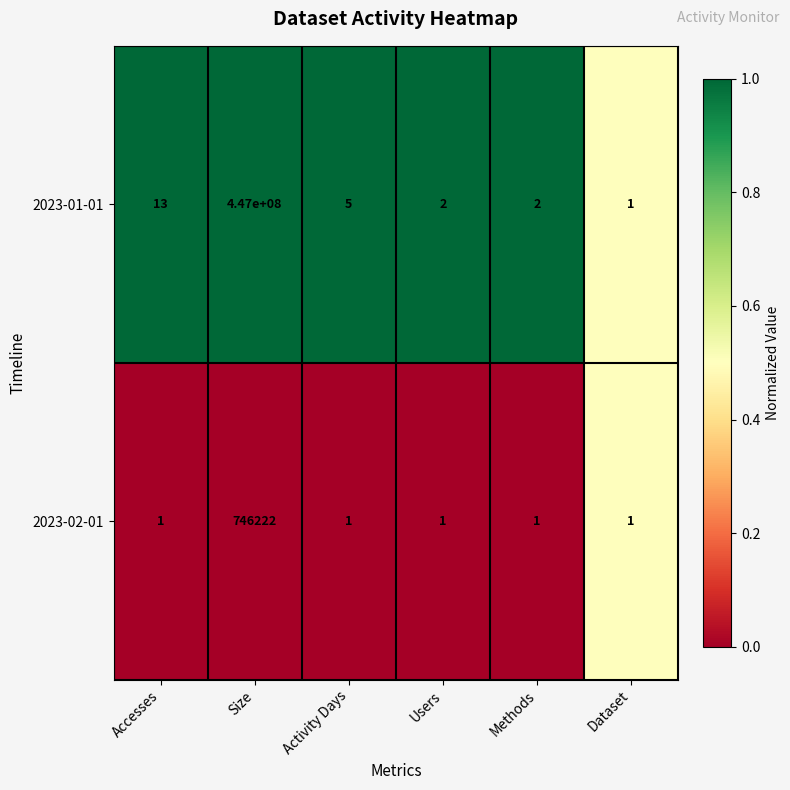

What is the average value of the 2023-01-01 series?

74500004